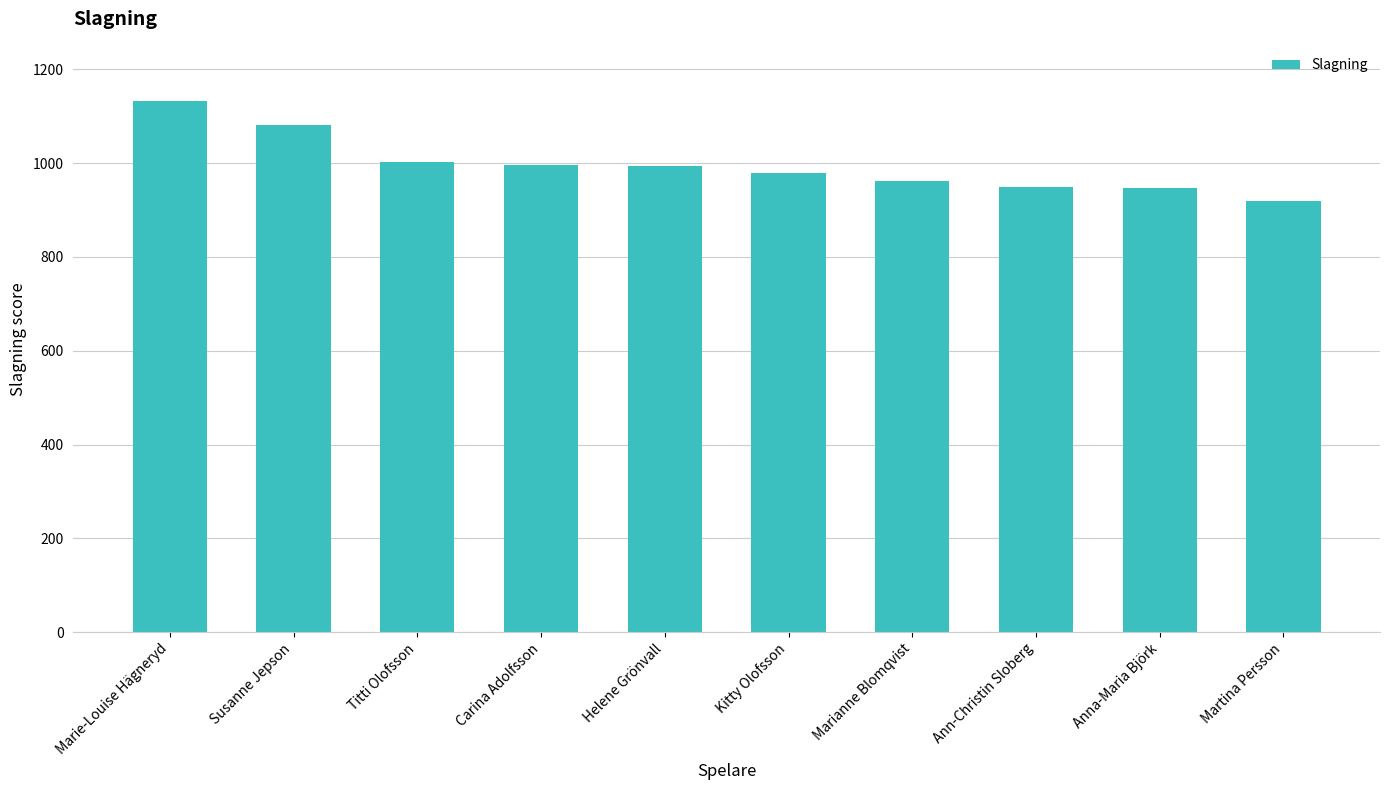

Count the number of categories in the chart.

10